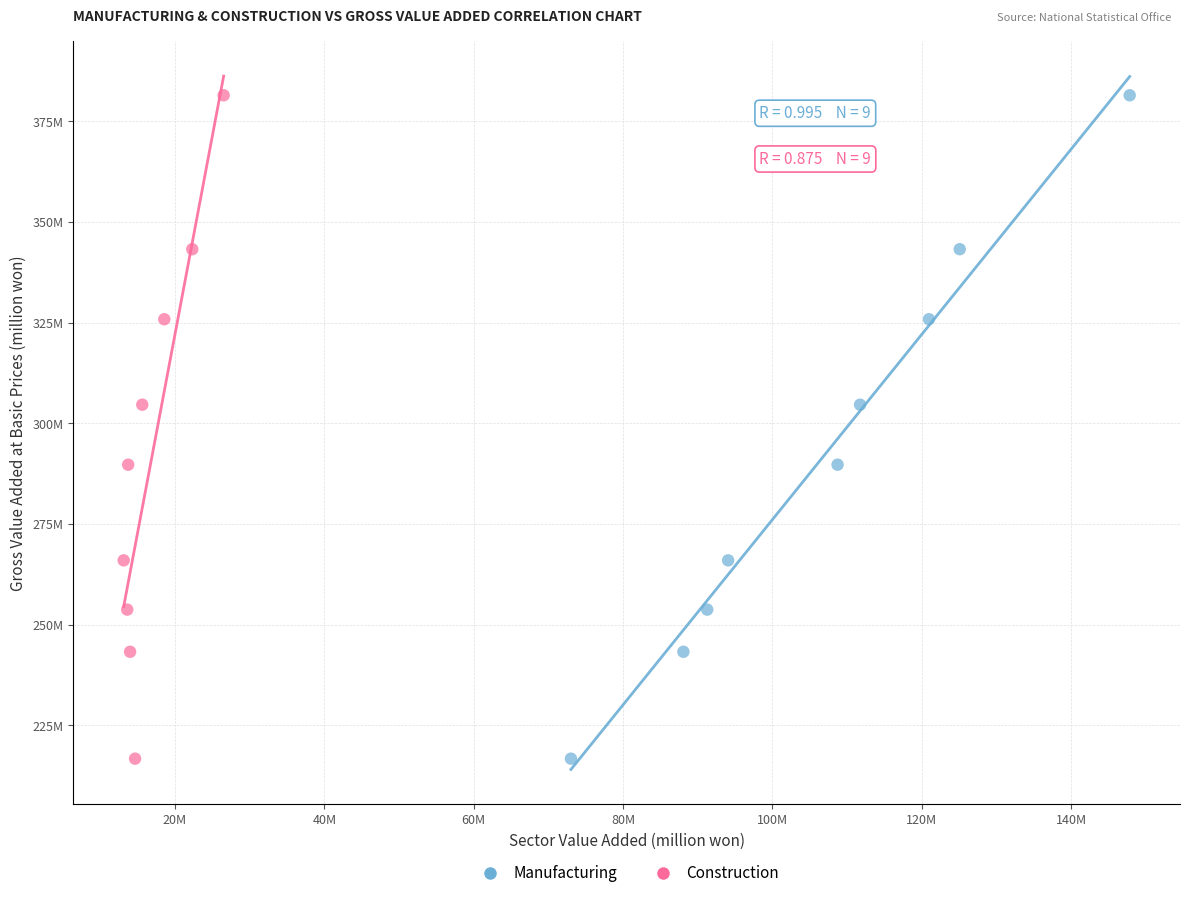

What are all the series names shown in the legend?

Manufacturing, Construction